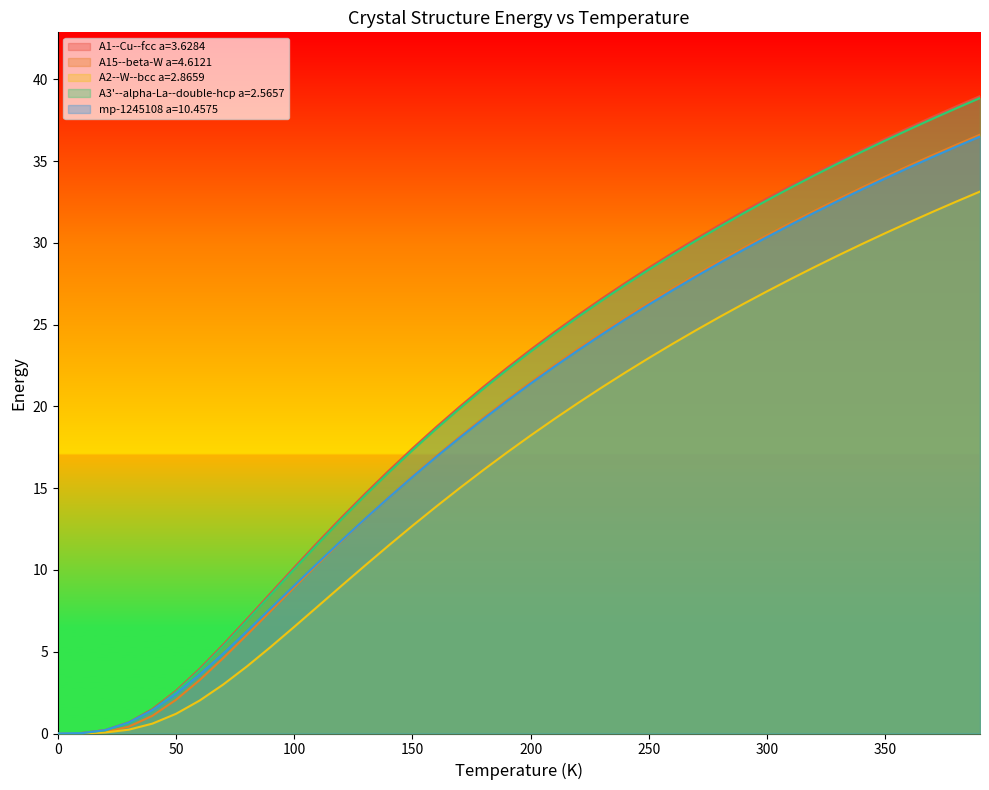

How many distinct data groups are displayed?

5